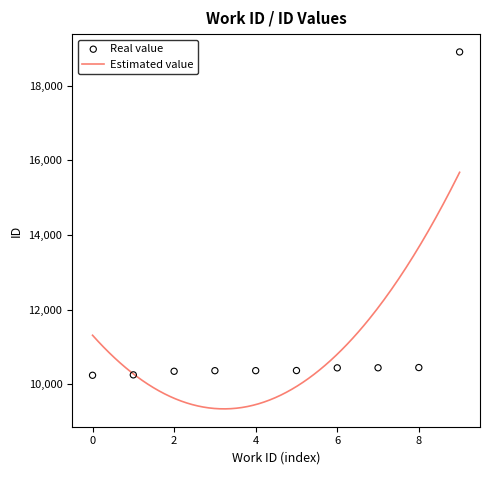

What is the lowest value of the Estimated value series?

9342.5